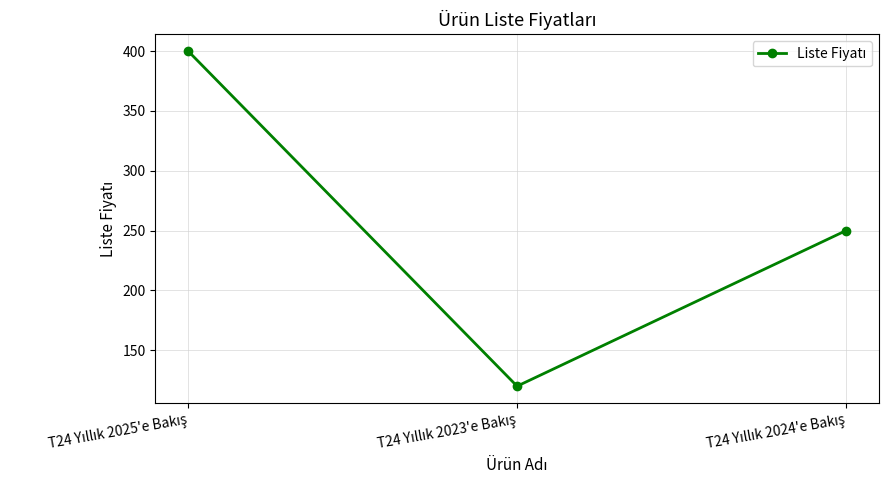

What is the value of the 1st point from the left?

400